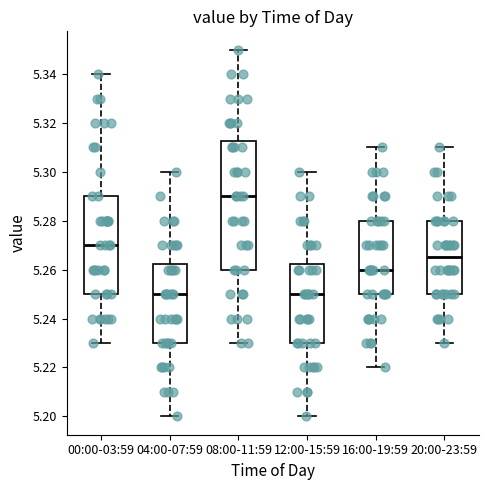

Reading left to right, read every box against the y-axis: the position of its median line, the range the box covers, and the ends of its whiskers. The values are not printed on the chart, so give them approximately, as read against the axis.

00:00-03:59: median 5.270, box 5.250 to 5.290, whiskers 5.230 to 5.340
04:00-07:59: median 5.250, box 5.230 to 5.262, whiskers 5.200 to 5.300
08:00-11:59: median 5.290, box 5.260 to 5.312, whiskers 5.230 to 5.350
12:00-15:59: median 5.250, box 5.230 to 5.262, whiskers 5.200 to 5.300
16:00-19:59: median 5.260, box 5.250 to 5.280, whiskers 5.220 to 5.310
20:00-23:59: median 5.266, box 5.250 to 5.280, whiskers 5.230 to 5.310